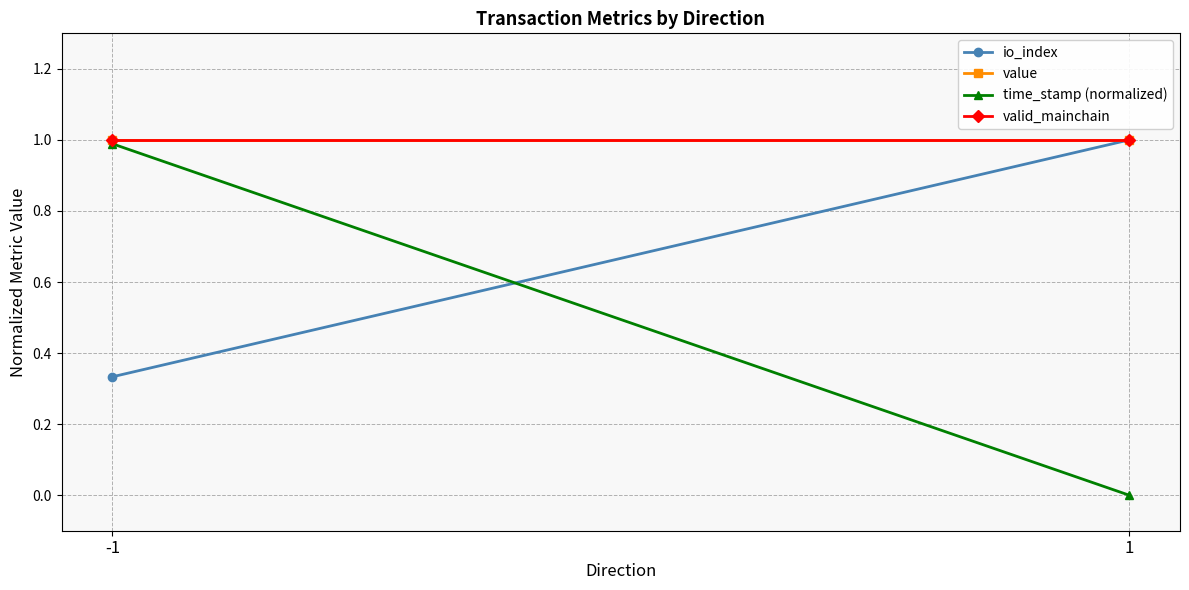

How many lines are shown in the chart?

4